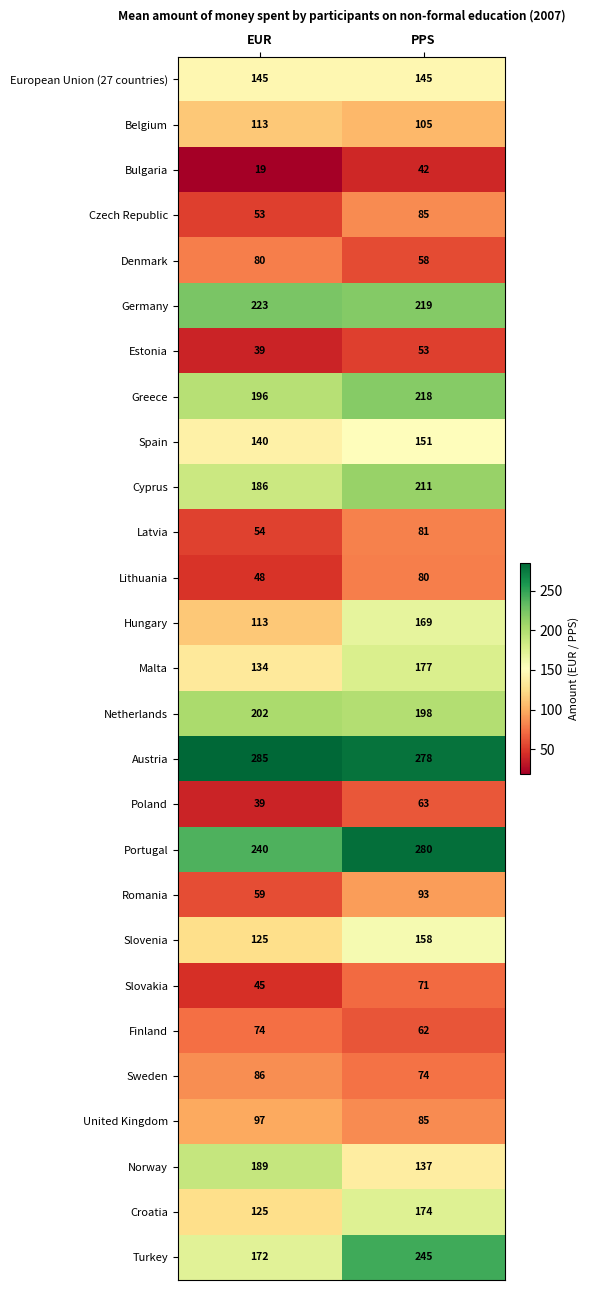

How many categories are shown in the chart?

2